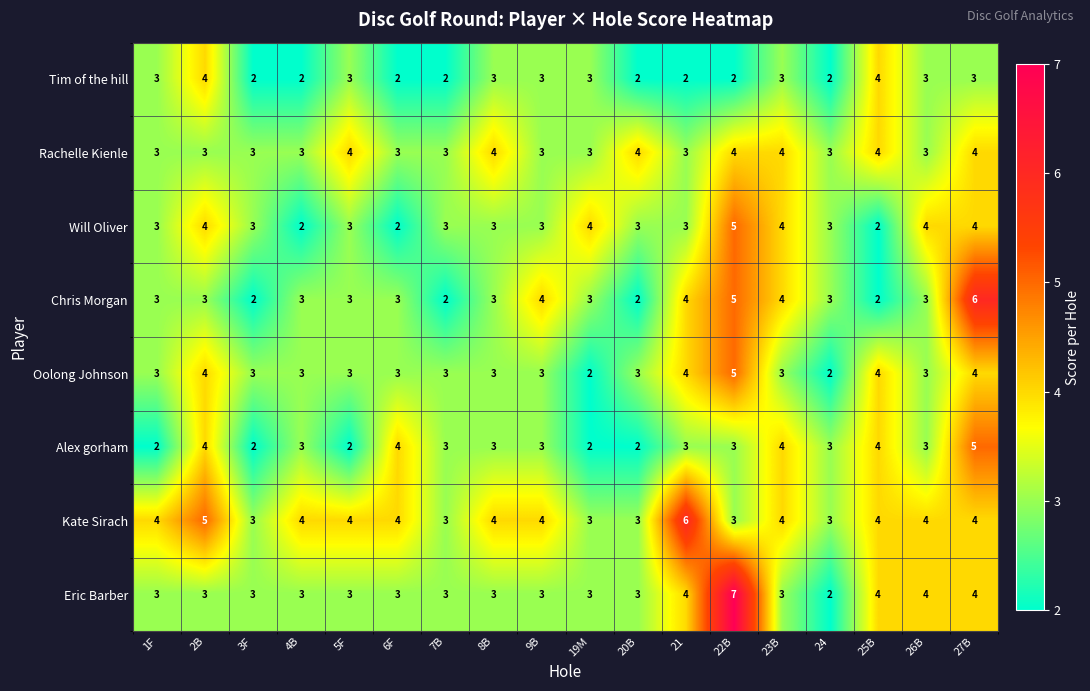

What is the sum of the Tim of the hill values at 21 and 27B?

5